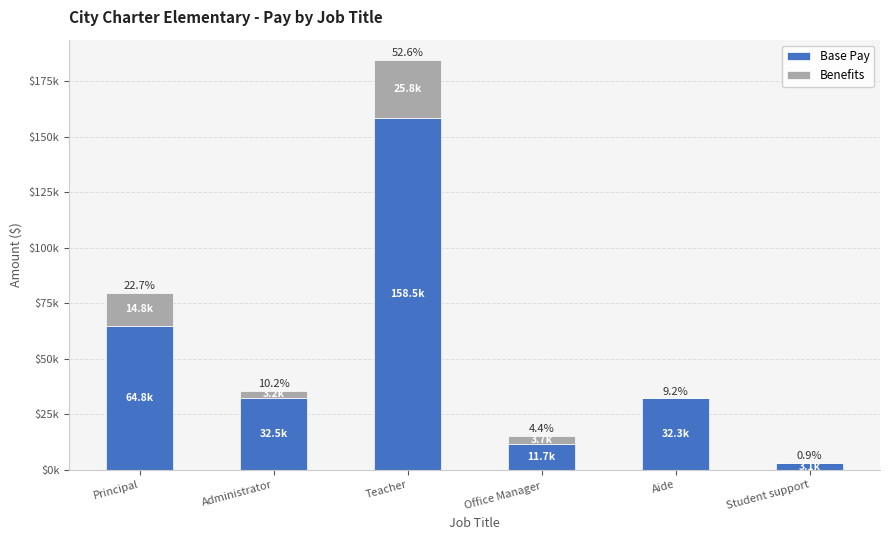

What are all the series names shown in the legend?

Base Pay, Benefits